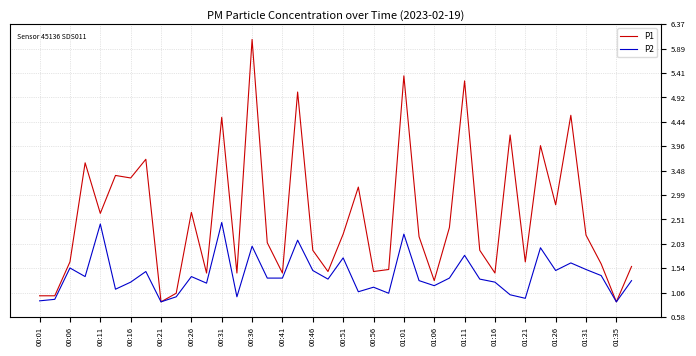

How many distinct data groups are displayed?

2